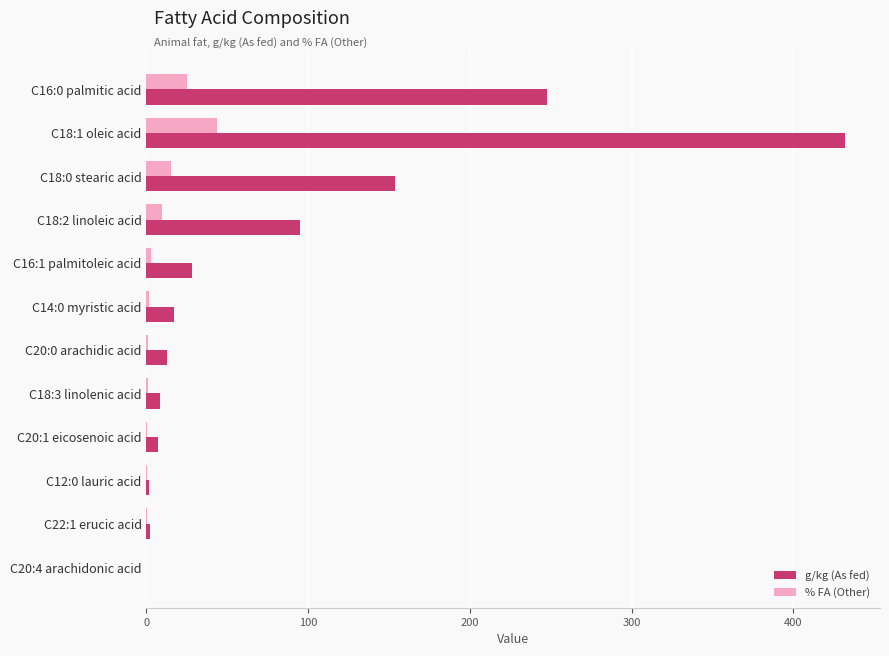

Which series changed the most between C16:0 palmitic acid and C18:0 stearic acid?

g/kg (As fed)